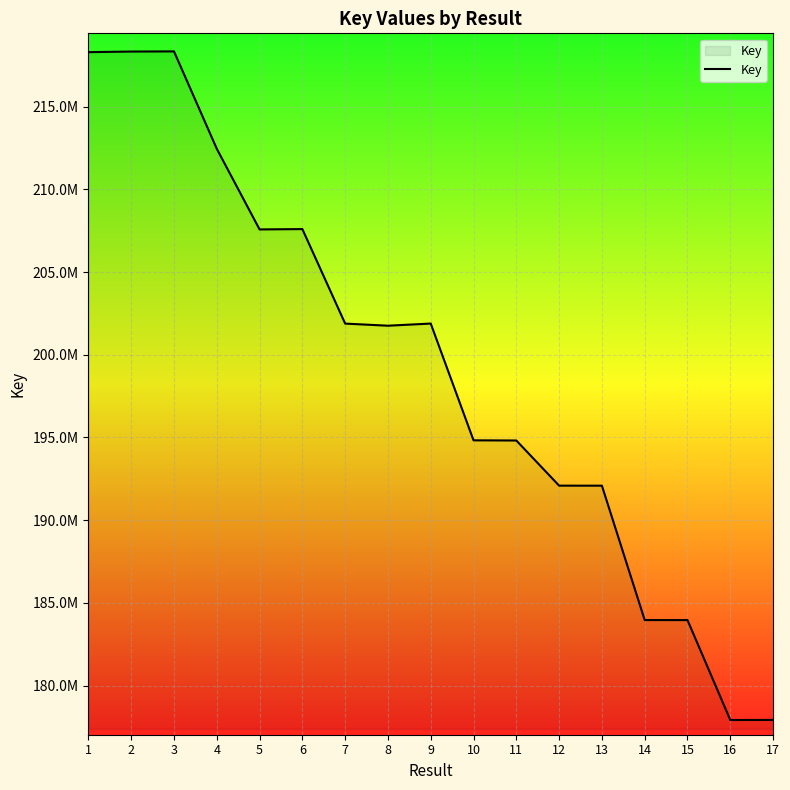

Does the chart display data point markers on the line(s)?

No